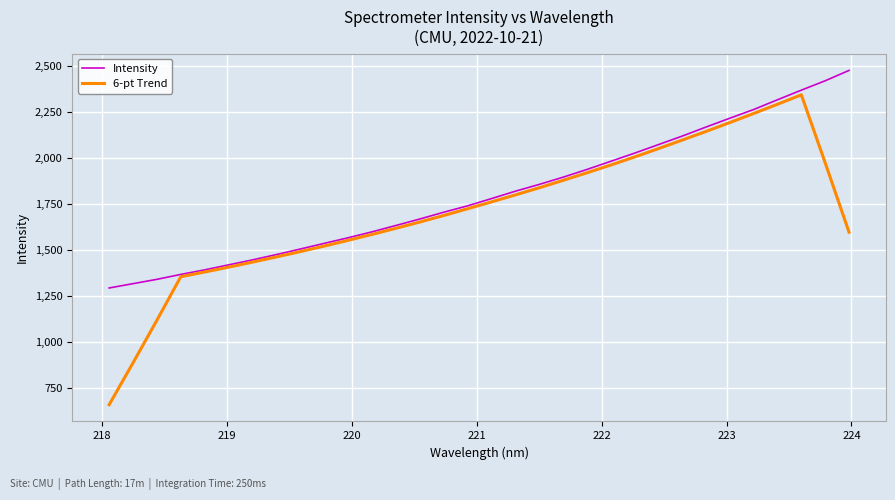

What is the highest value of the Intensity series?

2474.6